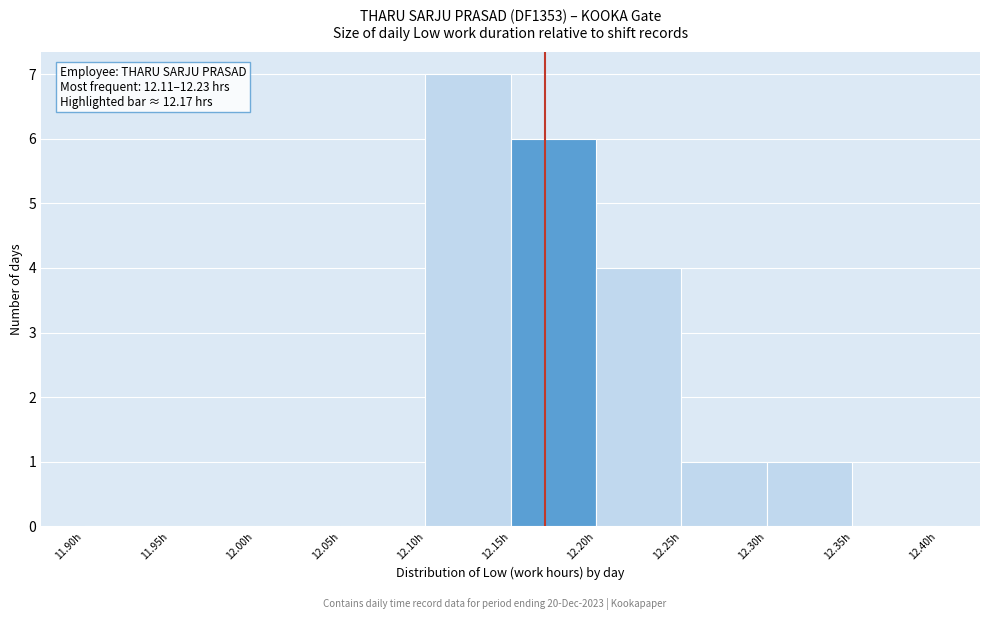

Which range on the x-axis has the tallest bar?

12.10 to 12.15